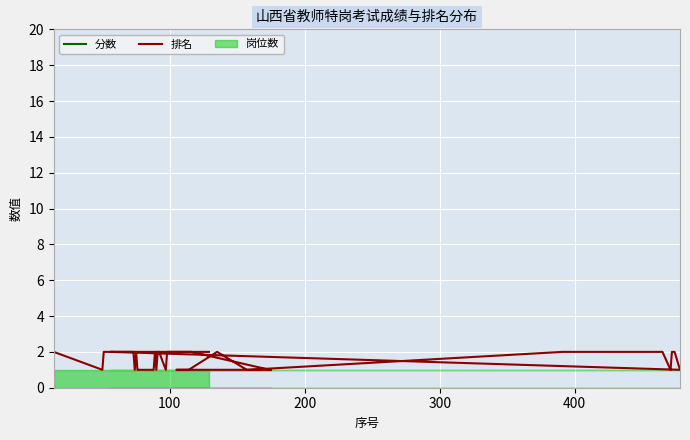

At which category does the chart reach its minimum across all series?

100